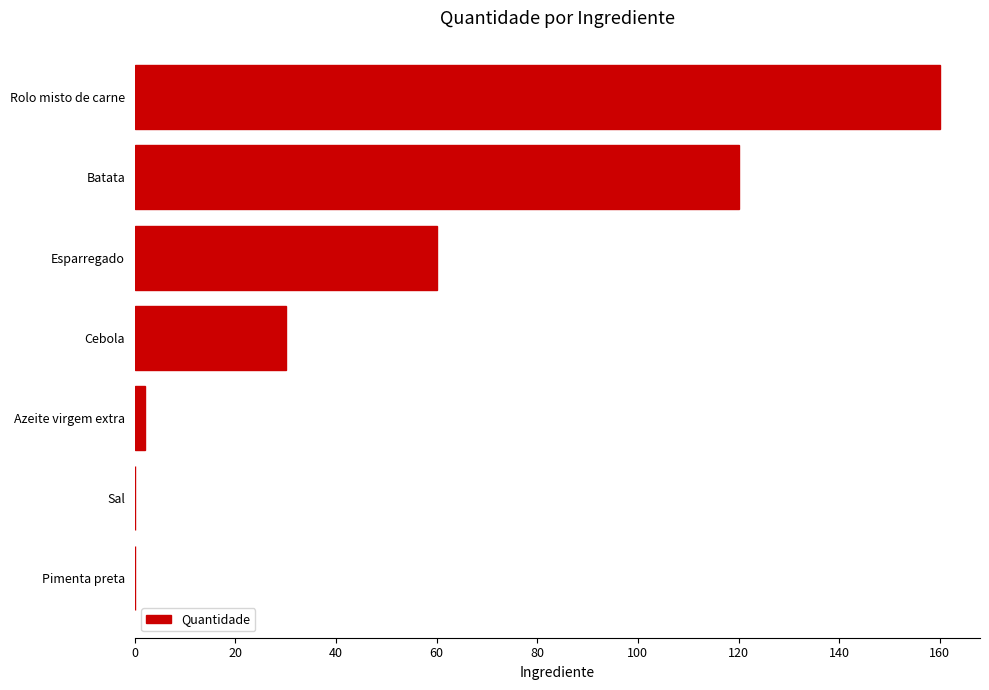

What is the sum of the values at Batata and Esparregado?

180.0